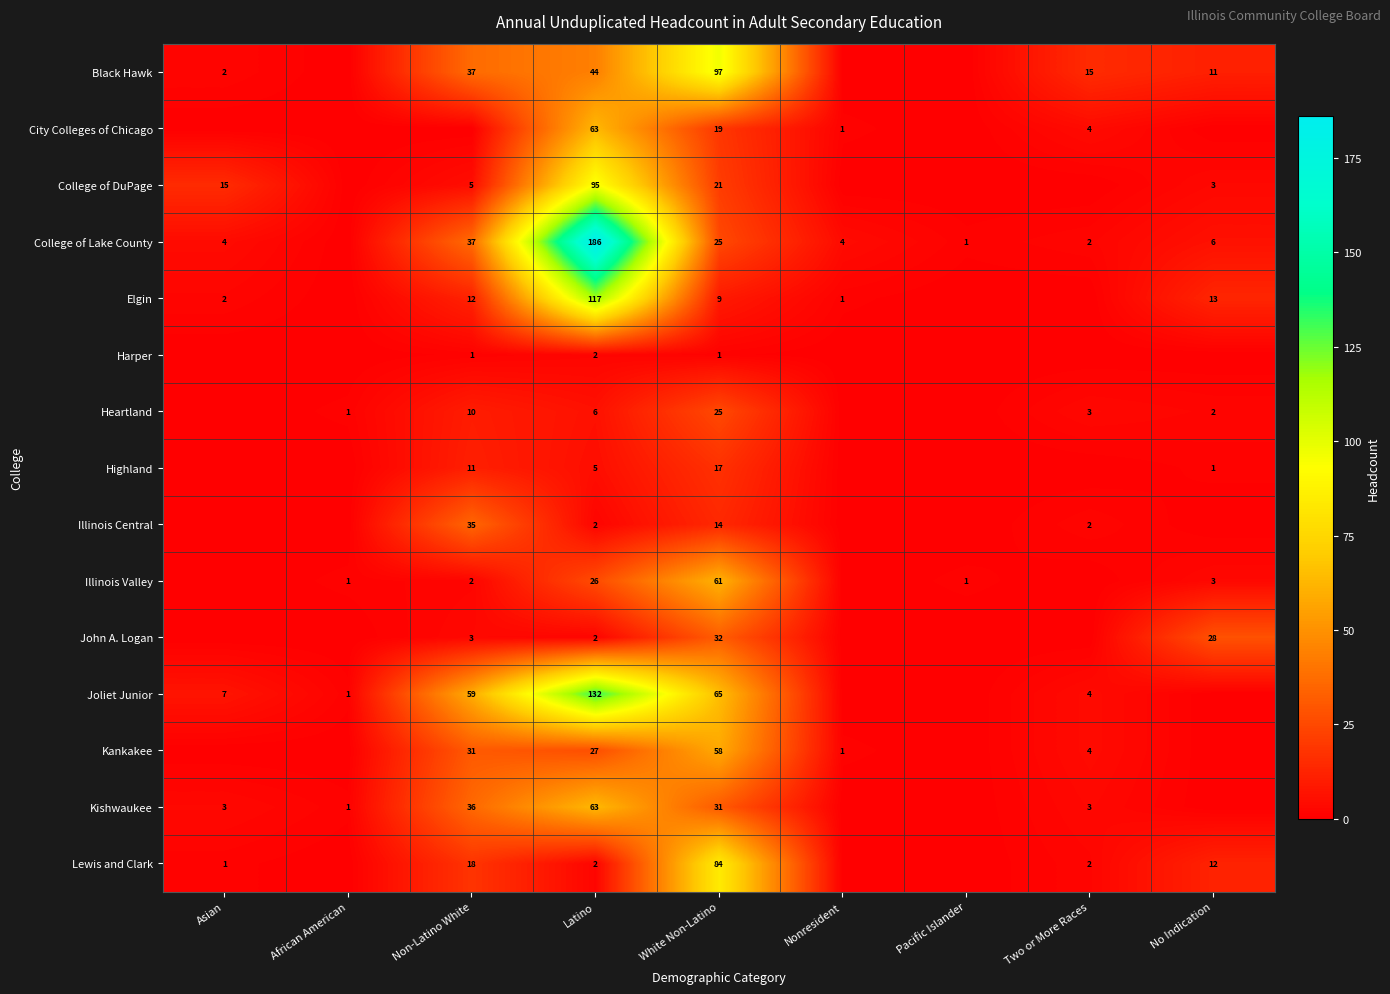

At how many categories does at least one series exceed 1?

7